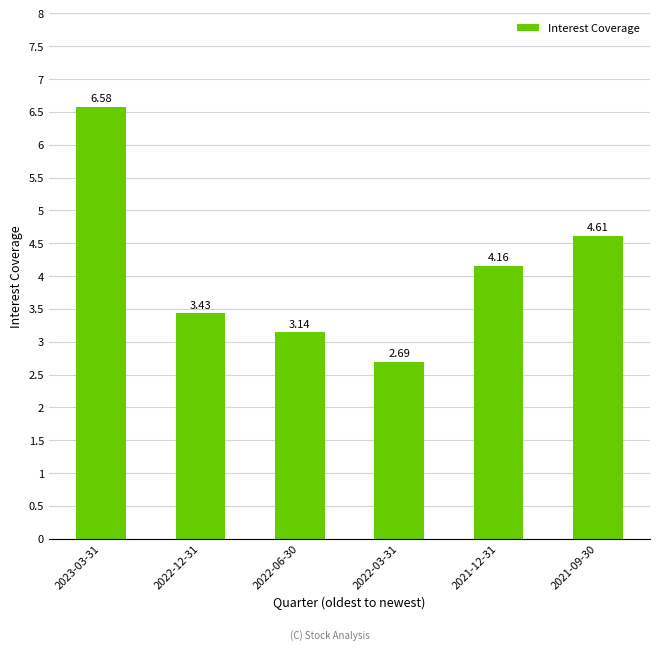

What position from the right is 2022-03-31?

3